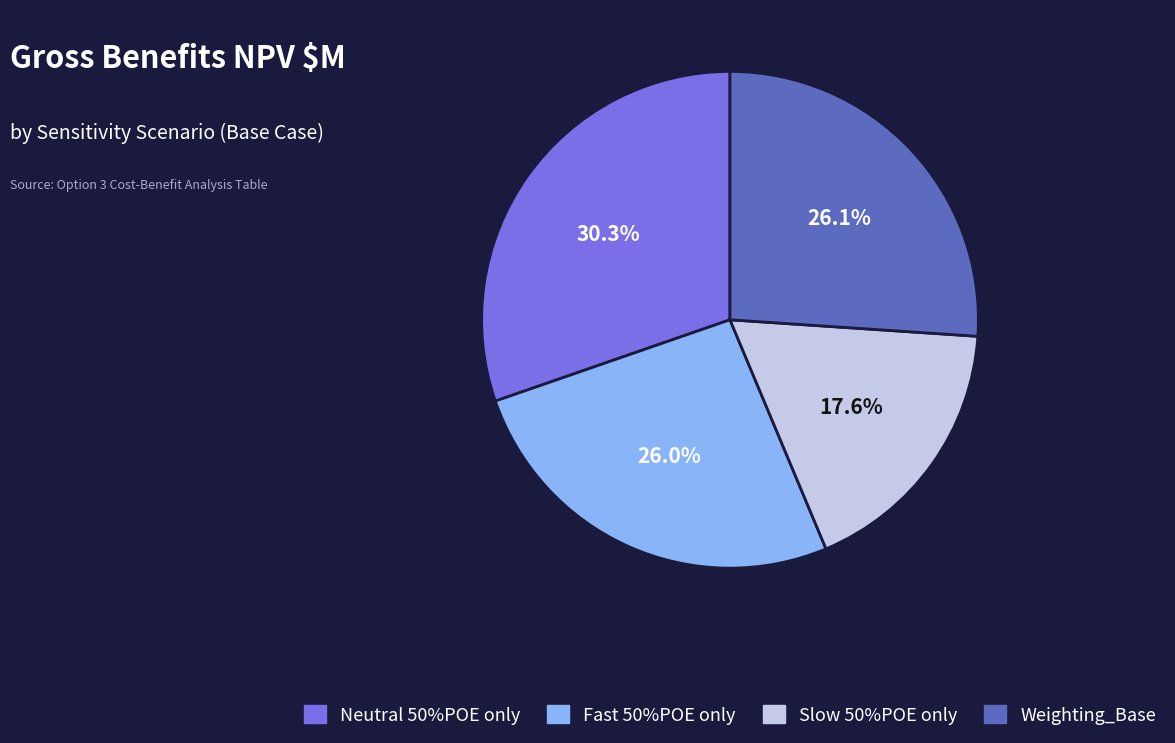

Which slice is the largest?

Neutral 50%POE only